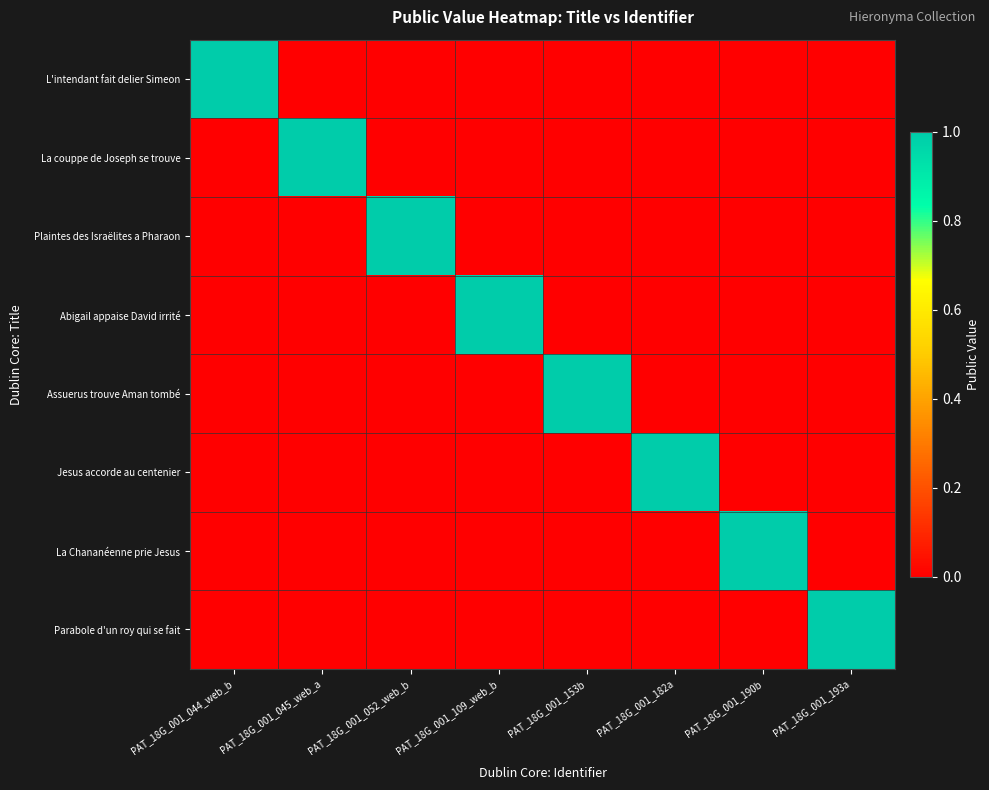

Reading right to left, transcribe all the data shown in this chart.

L'intendant fait delier Simeon: PAT_18G_001_193a=0	PAT_18G_001_190b=0	PAT_18G_001_182a=0	PAT_18G_001_153b=0	PAT_18G_001_109_web_b=0	PAT_18G_001_052_web_b=0	PAT_18G_001_045_web_a=0	PAT_18G_001_044_web_b=1
La couppe de Joseph se trouve: PAT_18G_001_193a=0	PAT_18G_001_190b=0	PAT_18G_001_182a=0	PAT_18G_001_153b=0	PAT_18G_001_109_web_b=0	PAT_18G_001_052_web_b=0	PAT_18G_001_045_web_a=1	PAT_18G_001_044_web_b=0
Plaintes des Israëlites a Pharaon: PAT_18G_001_193a=0	PAT_18G_001_190b=0	PAT_18G_001_182a=0	PAT_18G_001_153b=0	PAT_18G_001_109_web_b=0	PAT_18G_001_052_web_b=1	PAT_18G_001_045_web_a=0	PAT_18G_001_044_web_b=0
Abigail appaise David irrité: PAT_18G_001_193a=0	PAT_18G_001_190b=0	PAT_18G_001_182a=0	PAT_18G_001_153b=0	PAT_18G_001_109_web_b=1	PAT_18G_001_052_web_b=0	PAT_18G_001_045_web_a=0	PAT_18G_001_044_web_b=0
Assuerus trouve Aman tombé: PAT_18G_001_193a=0	PAT_18G_001_190b=0	PAT_18G_001_182a=0	PAT_18G_001_153b=1	PAT_18G_001_109_web_b=0	PAT_18G_001_052_web_b=0	PAT_18G_001_045_web_a=0	PAT_18G_001_044_web_b=0
Jesus accorde au centenier: PAT_18G_001_193a=0	PAT_18G_001_190b=0	PAT_18G_001_182a=1	PAT_18G_001_153b=0	PAT_18G_001_109_web_b=0	PAT_18G_001_052_web_b=0	PAT_18G_001_045_web_a=0	PAT_18G_001_044_web_b=0
La Chananéenne prie Jesus: PAT_18G_001_193a=0	PAT_18G_001_190b=1	PAT_18G_001_182a=0	PAT_18G_001_153b=0	PAT_18G_001_109_web_b=0	PAT_18G_001_052_web_b=0	PAT_18G_001_045_web_a=0	PAT_18G_001_044_web_b=0
Parabole d'un roy qui se fait: PAT_18G_001_193a=1	PAT_18G_001_190b=0	PAT_18G_001_182a=0	PAT_18G_001_153b=0	PAT_18G_001_109_web_b=0	PAT_18G_001_052_web_b=0	PAT_18G_001_045_web_a=0	PAT_18G_001_044_web_b=0